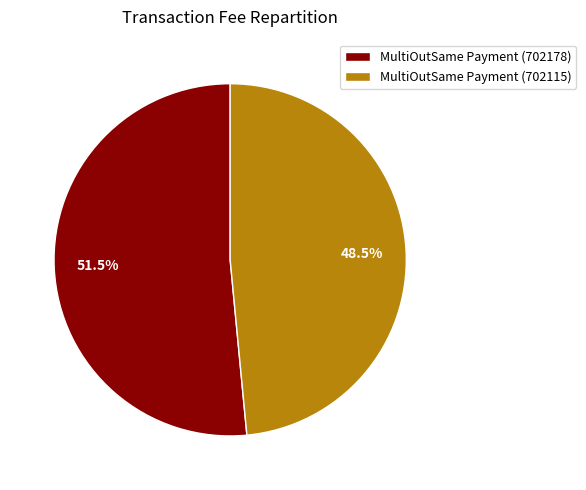

What percentage is NOT represented by MultiOutSame Payment (702115)?

51.5%